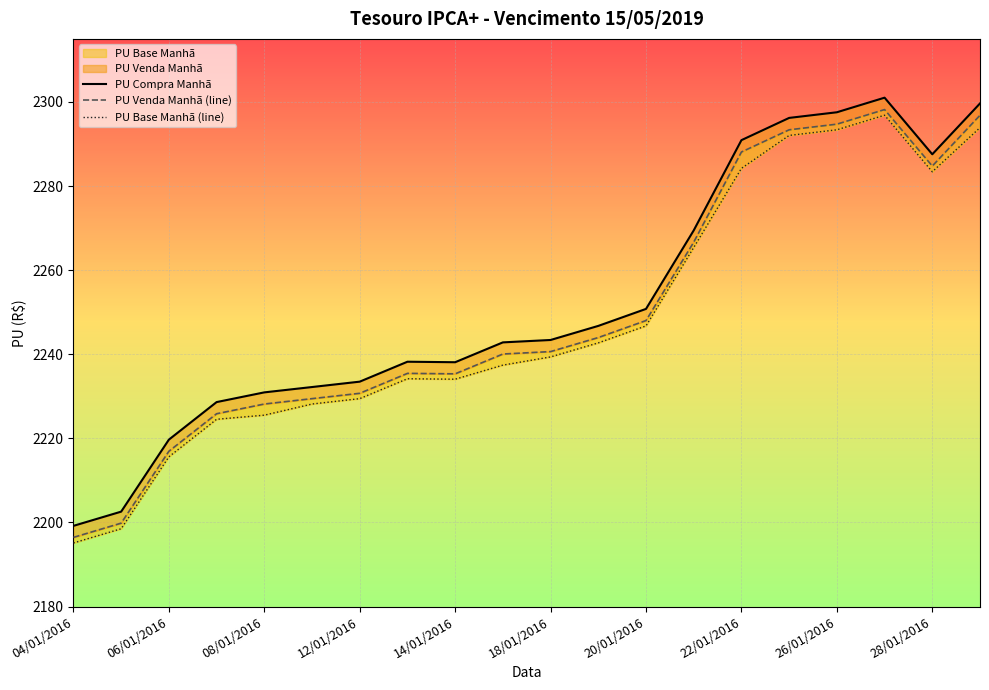

What is the smallest value displayed?

2195.1